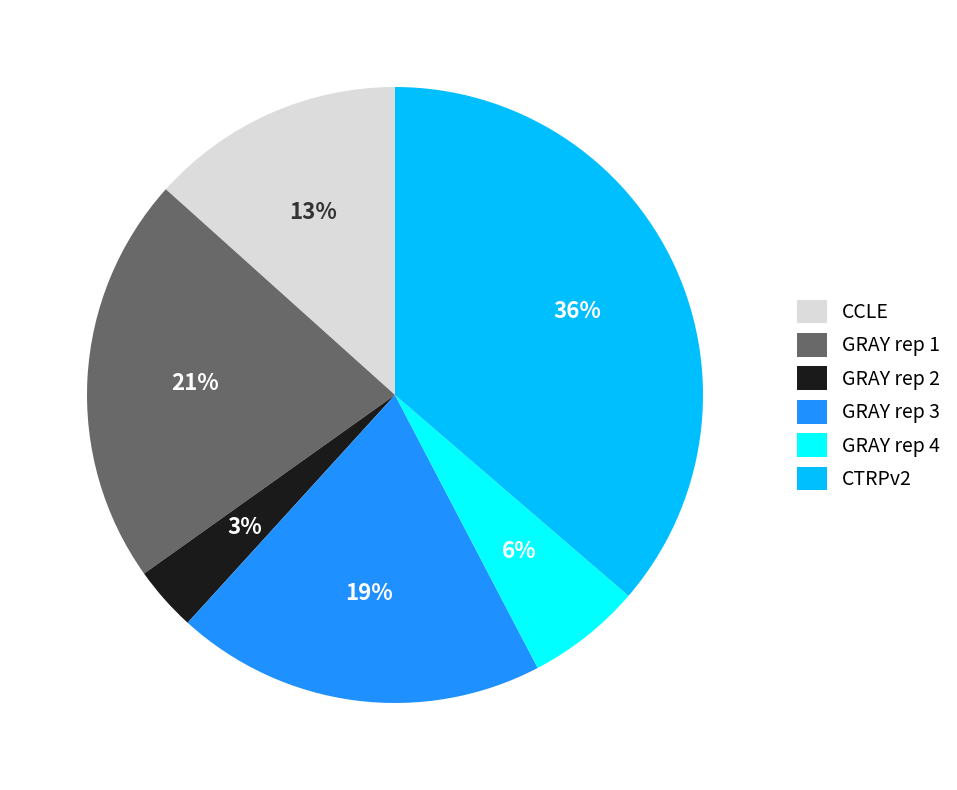

To the nearest percent, what is the average slice percentage?

17%